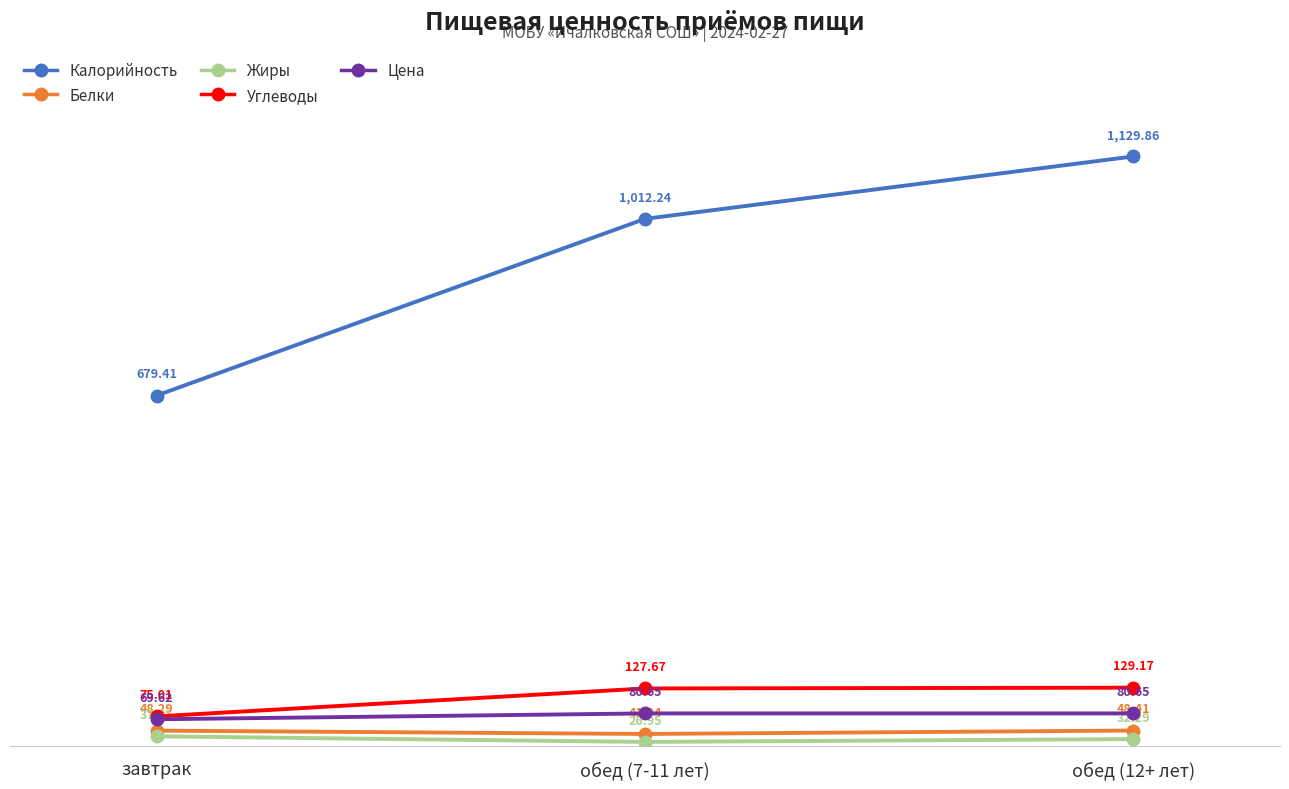

At which label does Углеводы reach its minimum?

завтрак